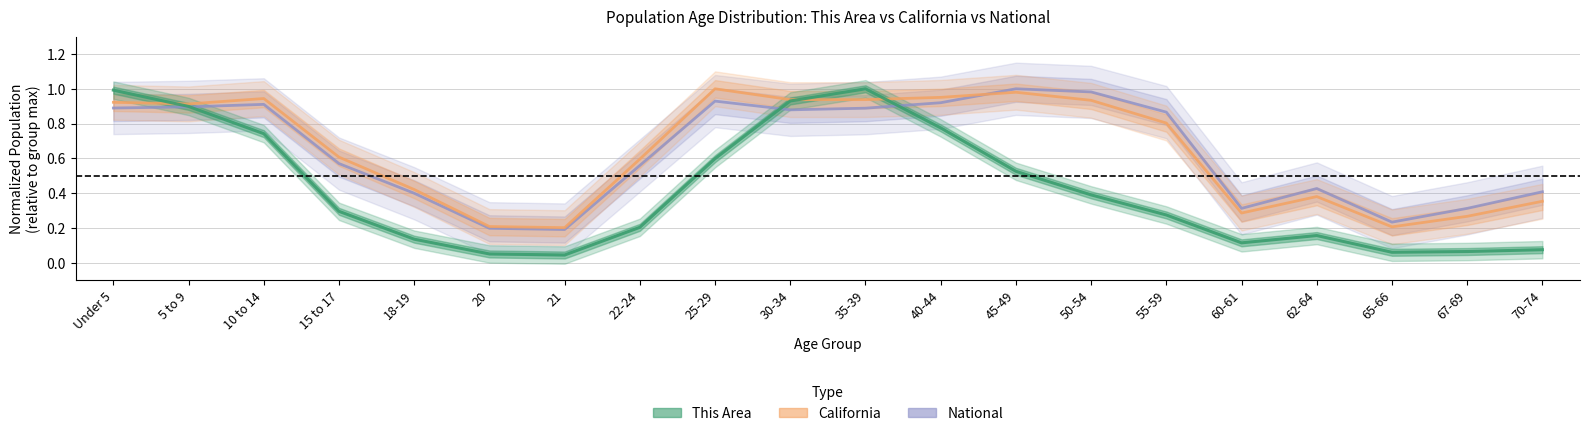

Does the chart have visible grid lines?

Yes